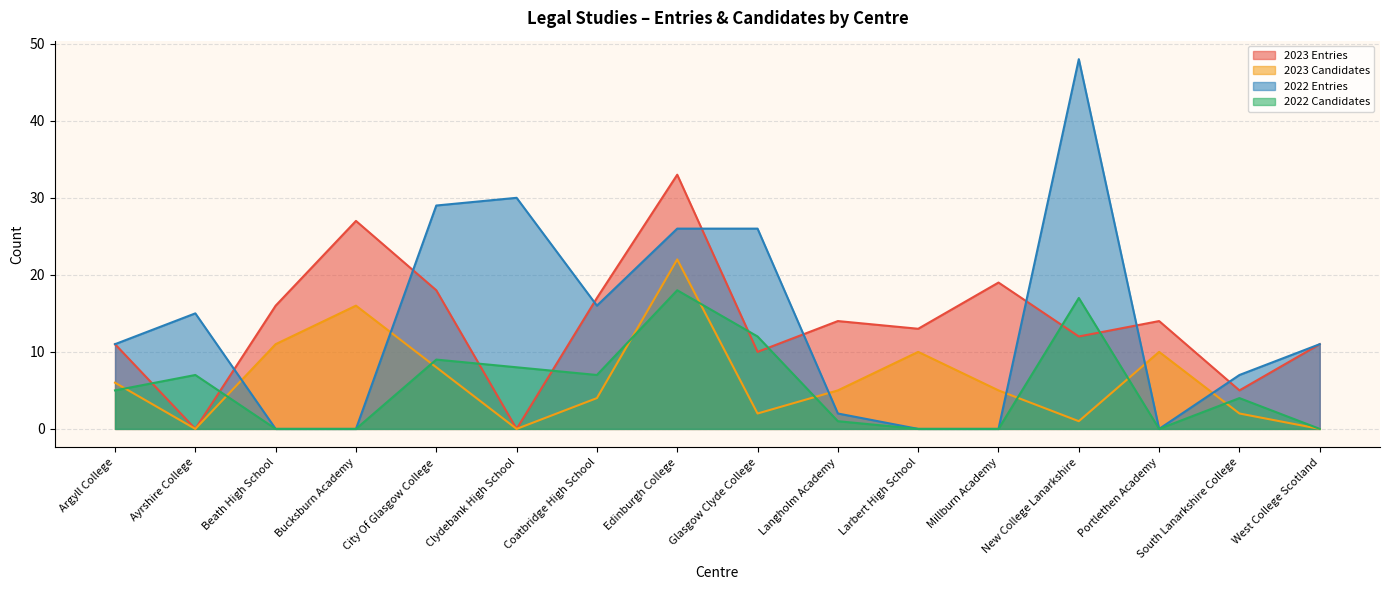

What is the average value of the 2022 Entries series?

14